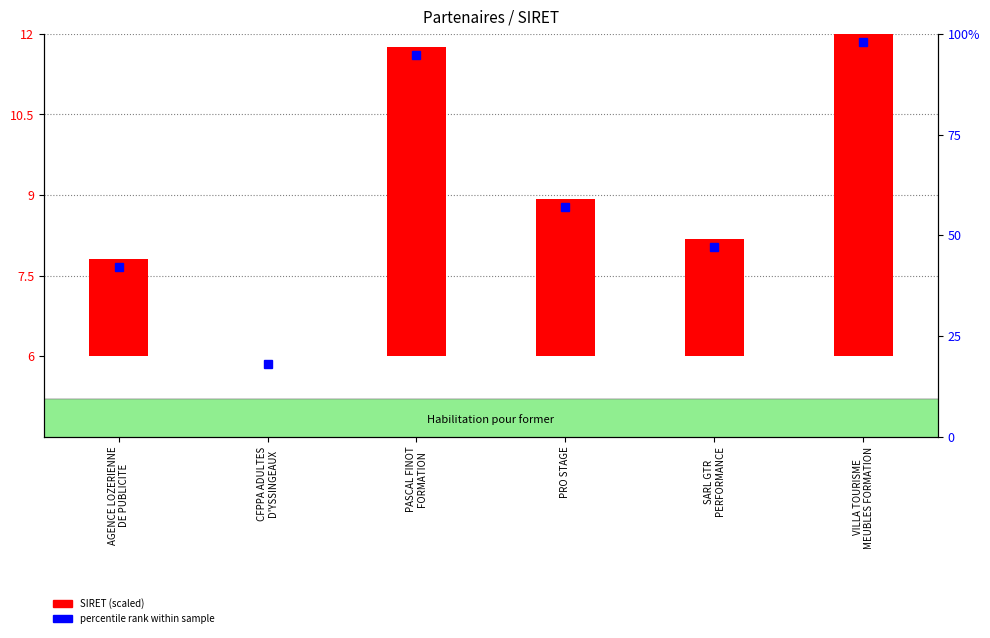

What position from the left is SARL GTR
PERFORMANCE?

5